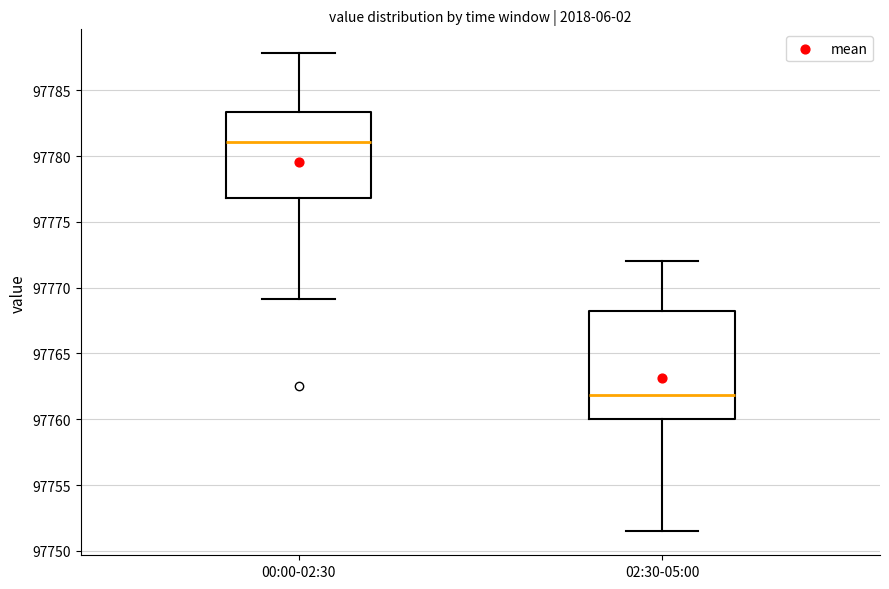

Comparing the boxes themselves (not the whiskers), which one is the tallest?

02:30-05:00